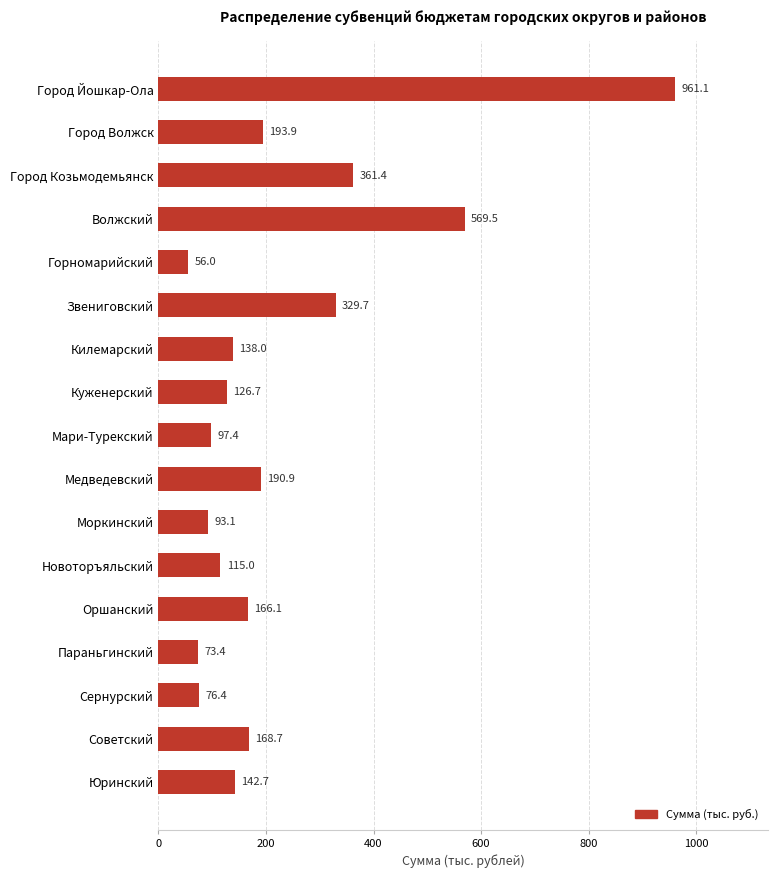

Reading bottom to top, extract all data points from this chart.

Юринский=142.7	Советский=168.7	Сернурский=76.4	Параньгинский=73.4	Оршанский=166.1	Новоторъяльский=115.0	Моркинский=93.1	Медведевский=190.9	Мари-Турекский=97.4	Куженерский=126.7	Килемарский=138.0	Звениговский=329.7	Горномарийский=56.0	Волжский=569.5	Город Козьмодемьянск=361.4	Город Волжск=193.9	Город Йошкар-Ола=961.1